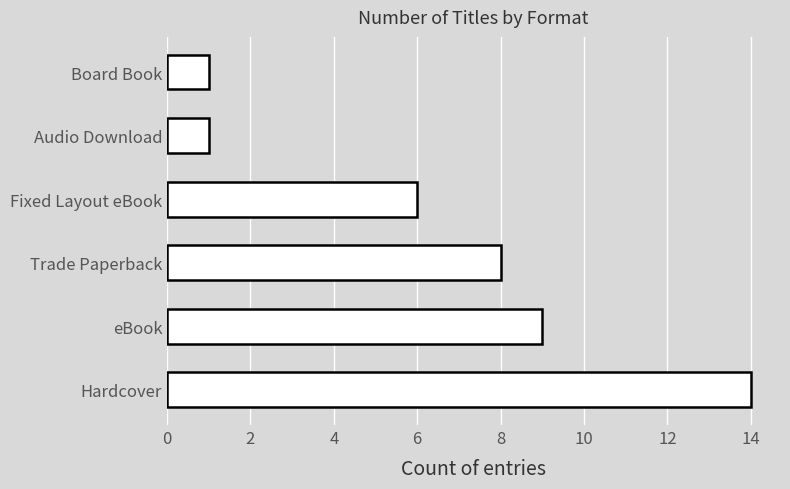

Between Trade Paperback and Hardcover, which is larger?

Hardcover